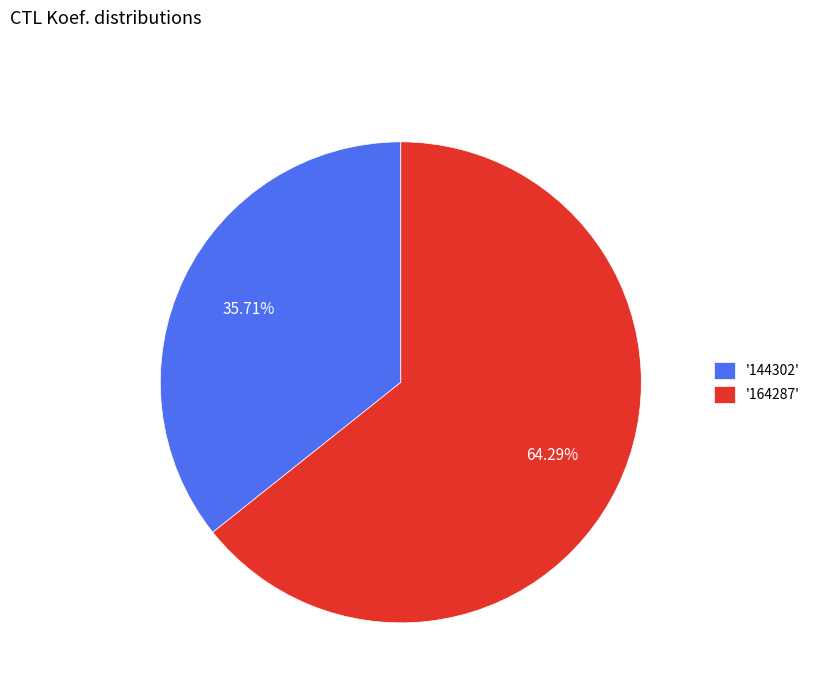

Between '164287' and '144302', which is larger?

'164287'